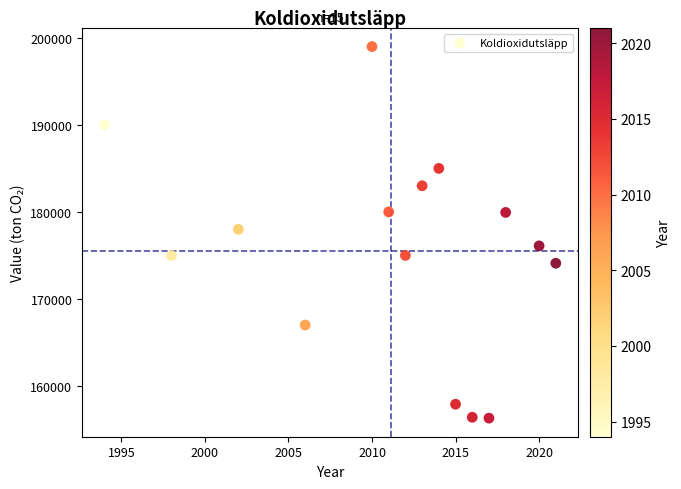

What is the range of X values (max minus min)?

27